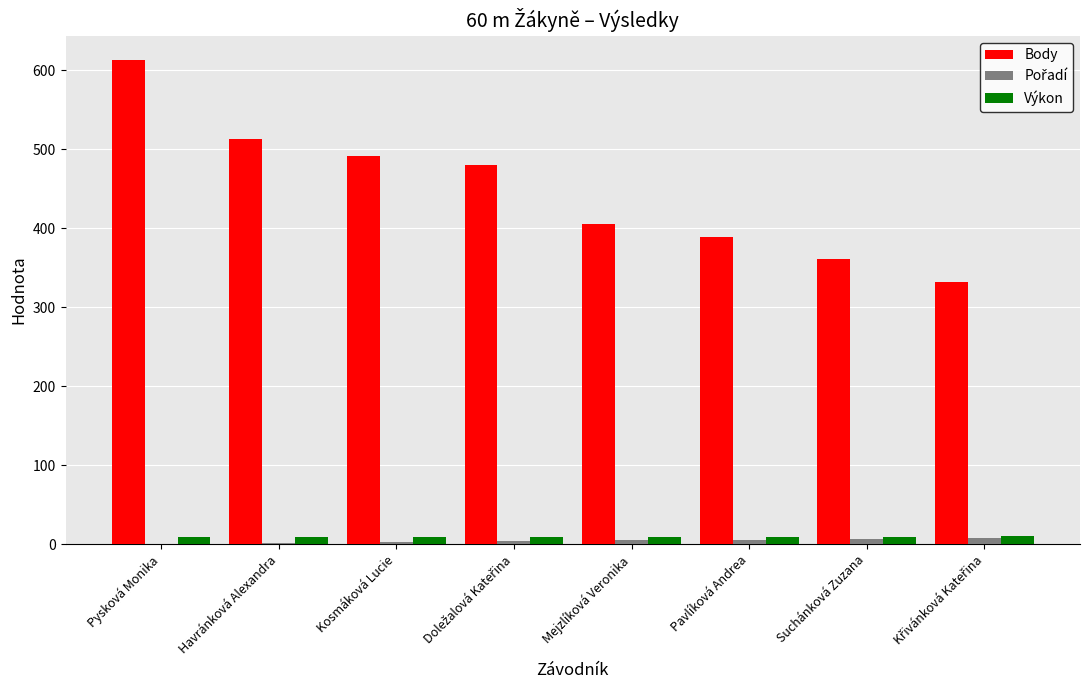

Which category has the highest value in the Body series?

Pysková Monika